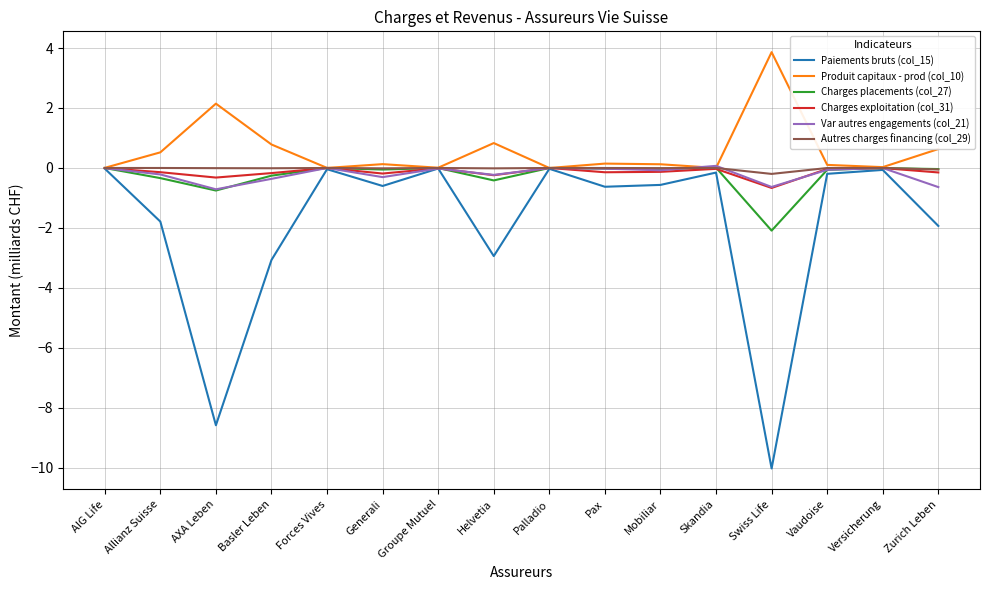

What is the difference between the highest and lowest values at Skandia?

0.2